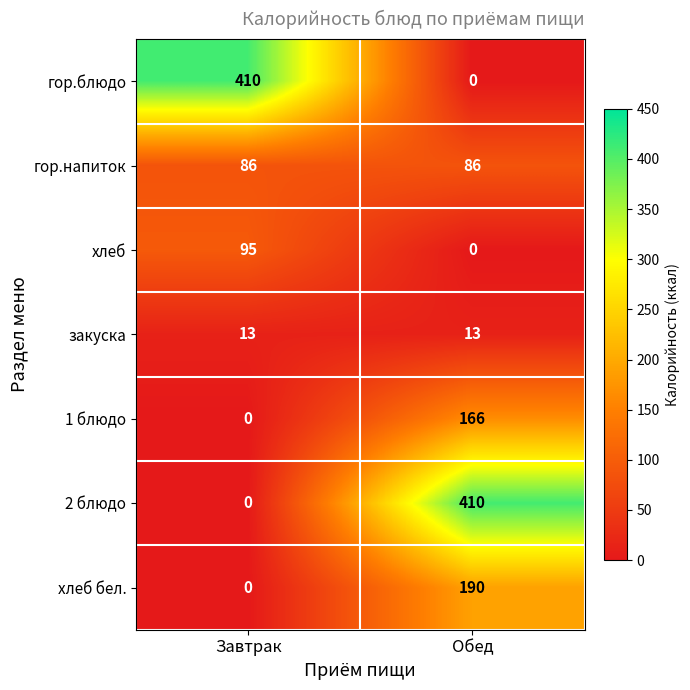

True or false: гор.напиток has a value of 86 at Завтрак.

True